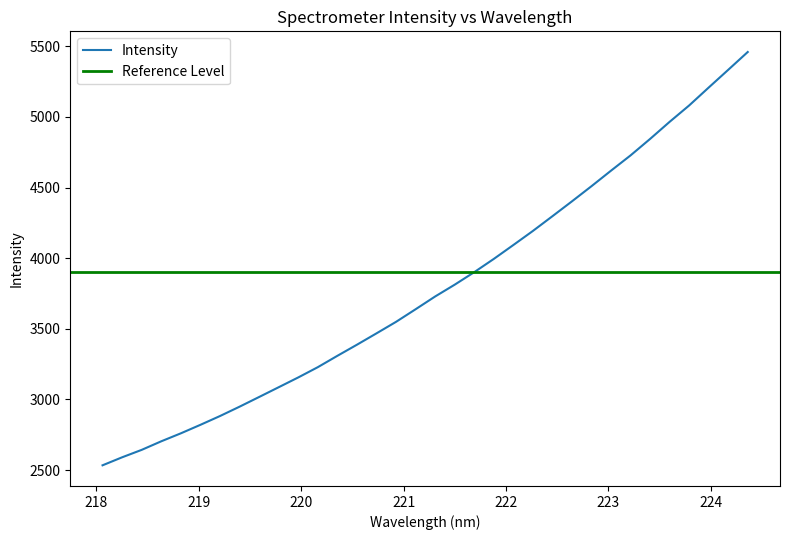

What is the greatest value displayed?

5459.1